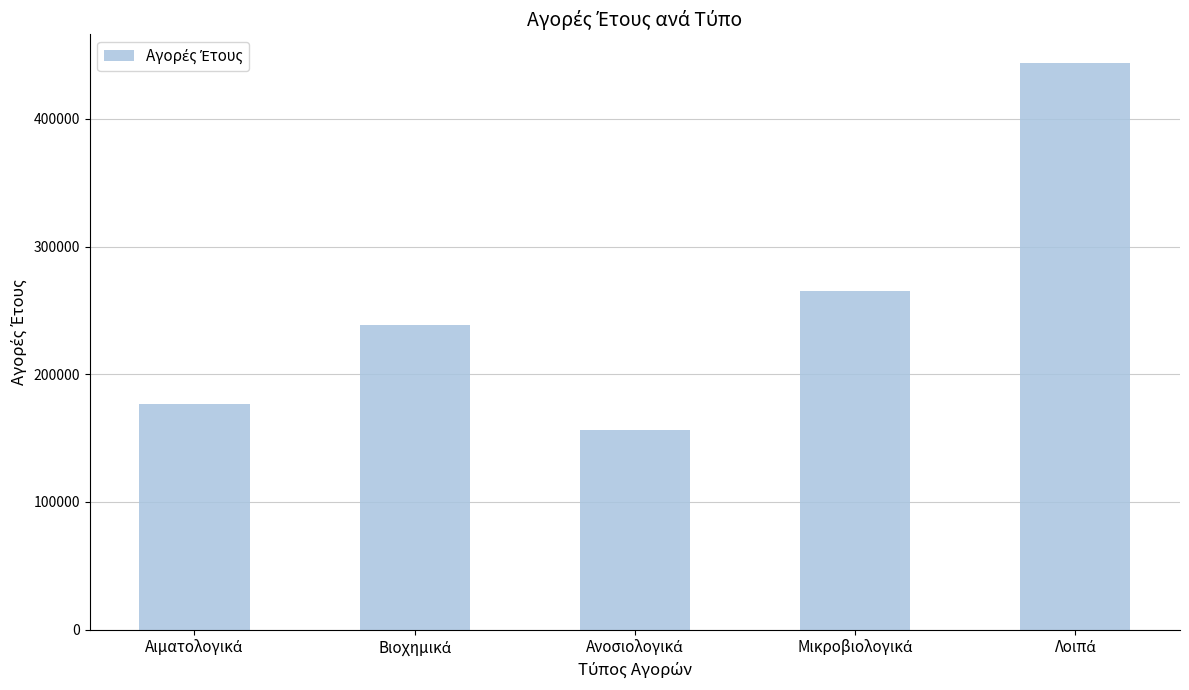

How many values are below 238950?

2